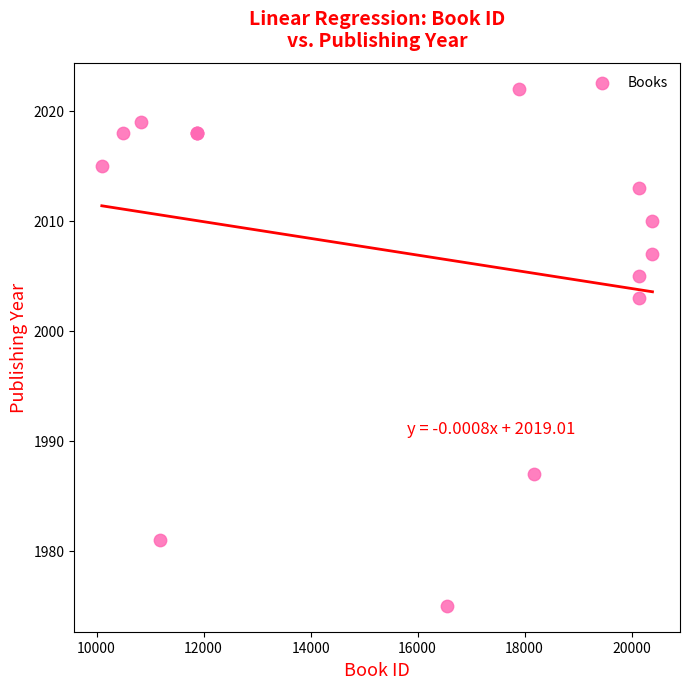

What Y value in the scatter plot is closest to 1998?

2003